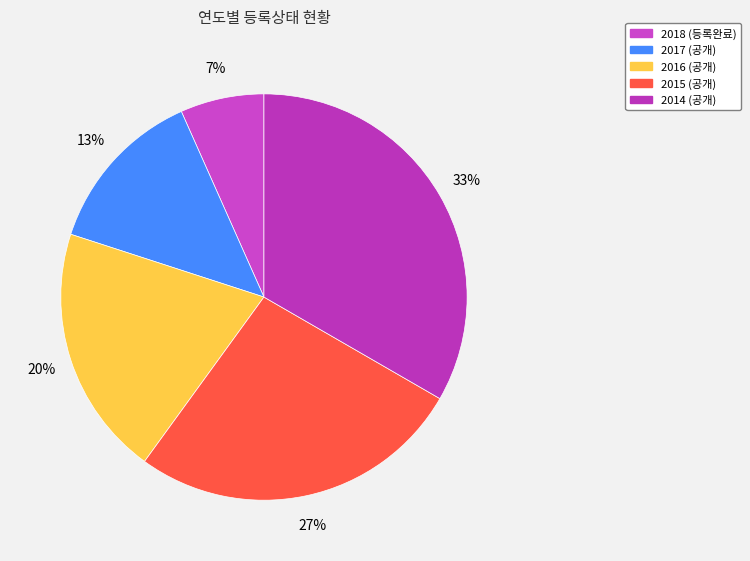

Rank the categories by value from lowest to highest.

2018 (등록완료), 2017 (공개), 2016 (공개), 2015 (공개), 2014 (공개)